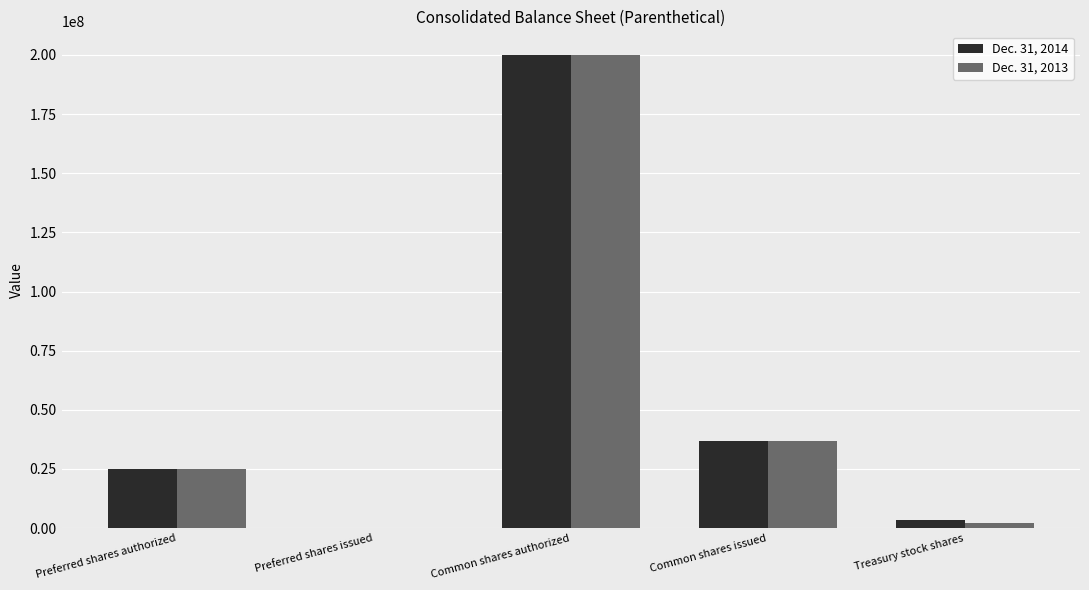

Is the value of Dec. 31, 2013 at Common shares issued greater than the value of Dec. 31, 2014 at Treasury stock shares?

Yes